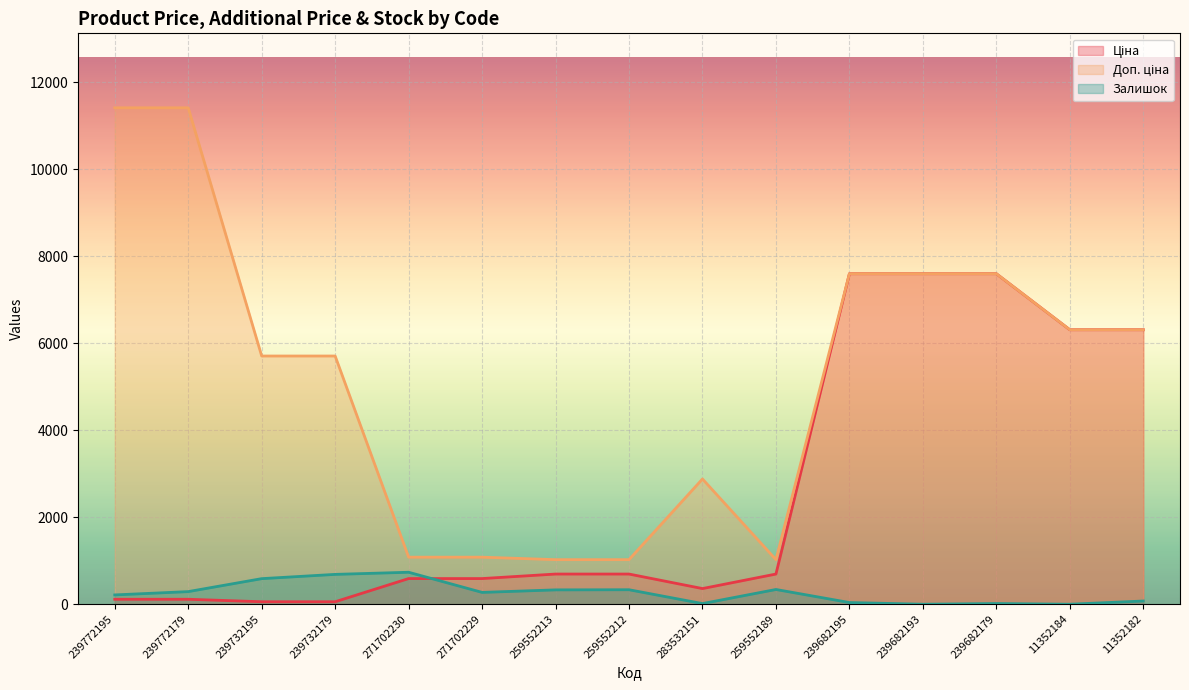

What is the highest value of the Ціна series?

7596.5